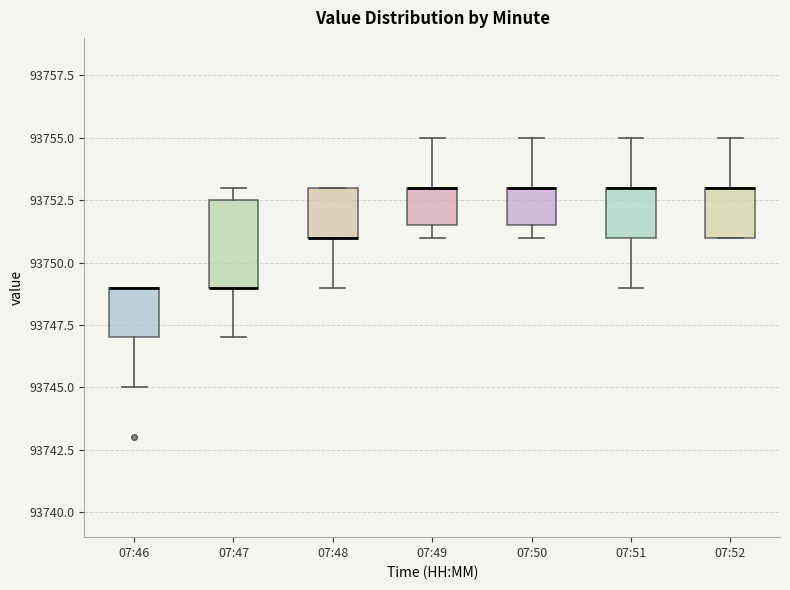

Reading left to right, read every box against the y-axis: the position of its median line, the range the box covers, and the ends of its whiskers. The values are not printed on the chart, so give them approximately, as read against the axis.

07:46: median 93749.0 (drawn on the box's upper edge), box 93747.0 to 93749.0, whiskers 93745.0 to 93749.0
07:47: median 93749.0 (drawn on the box's lower edge), box 93749.0 to 93752.5, whiskers 93747.0 to 93753.0
07:48: median 93751.0 (drawn on the box's lower edge), box 93751.0 to 93753.0, whiskers 93749.0 to 93753.0
07:49: median 93753.0 (drawn on the box's upper edge), box 93751.5 to 93753.0, whiskers 93751.0 to 93755.0
07:50: median 93753.0 (drawn on the box's upper edge), box 93751.5 to 93753.0, whiskers 93751.0 to 93755.0
07:51: median 93753.0 (drawn on the box's upper edge), box 93751.0 to 93753.0, whiskers 93749.0 to 93755.0
07:52: median 93753.0 (drawn on the box's upper edge), box 93751.0 to 93753.0, whiskers 93751.0 to 93755.0